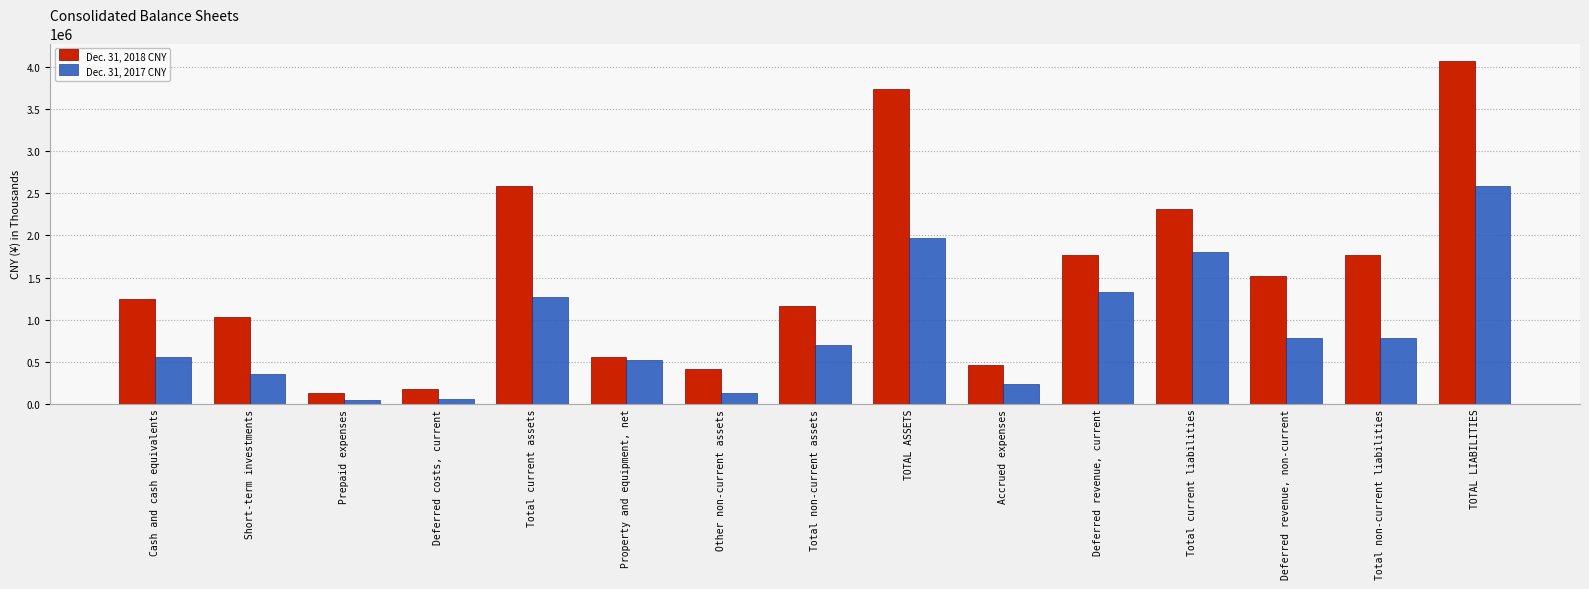

Which series has the widest spread of values?

Dec. 31, 2018 CNY